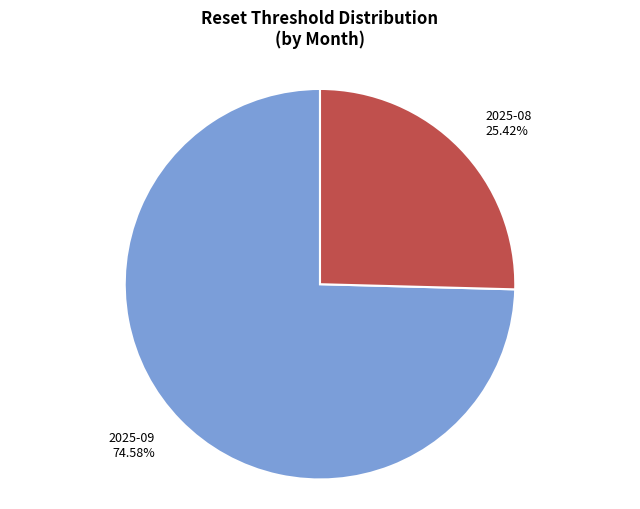

Does any single category account for the majority?

Yes